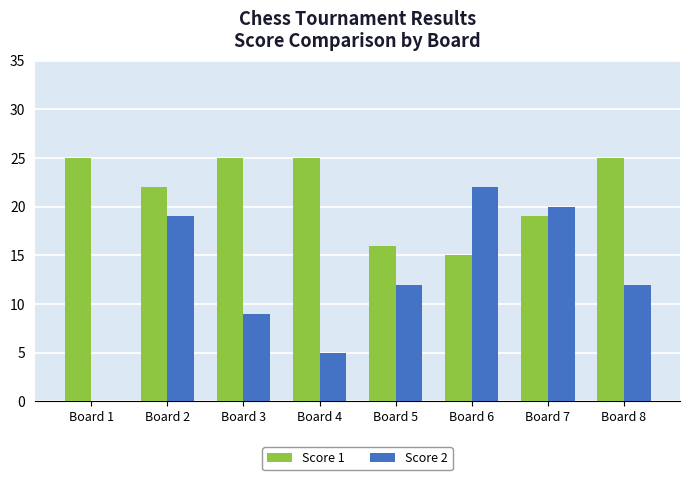

The value of Score 2 at Board 2 is 10. True or false?

False